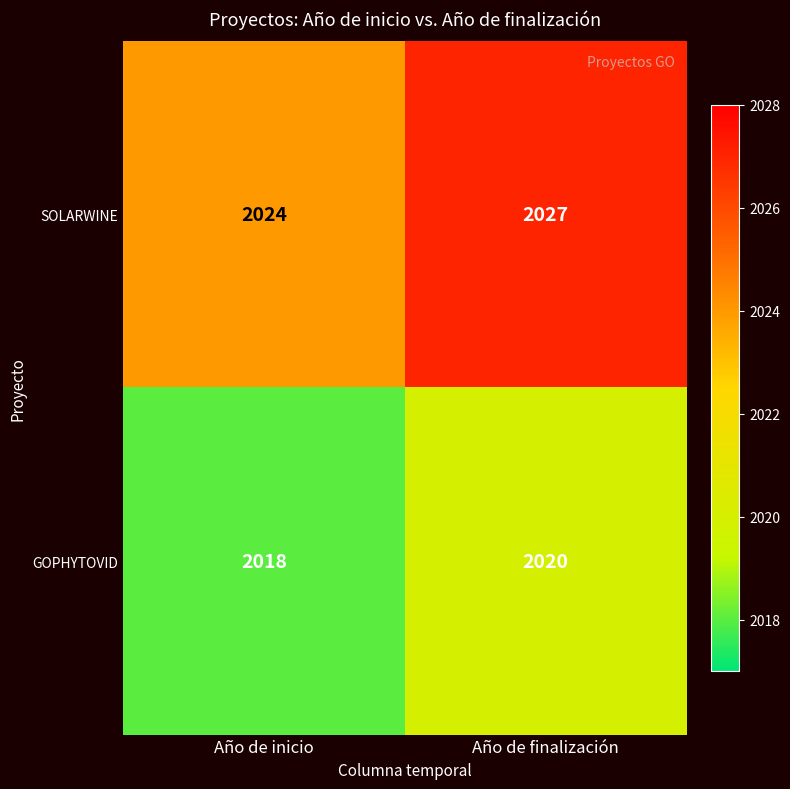

True or false: GOPHYTOVID has a value of 1279 at Año de inicio.

False